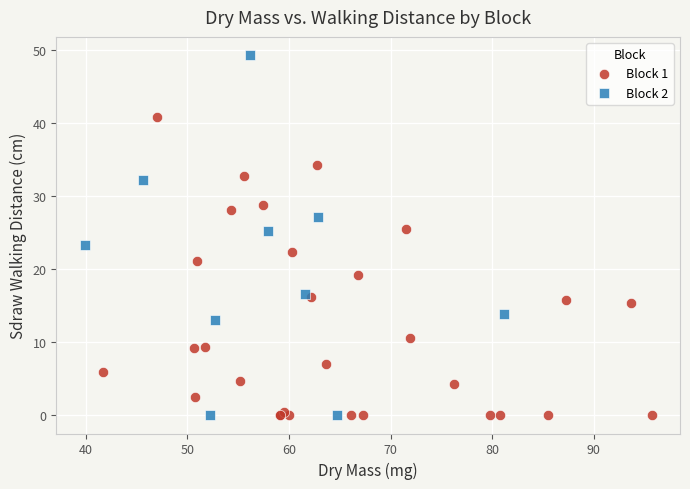

Which series has the largest Y range (max minus min)?

Block 2